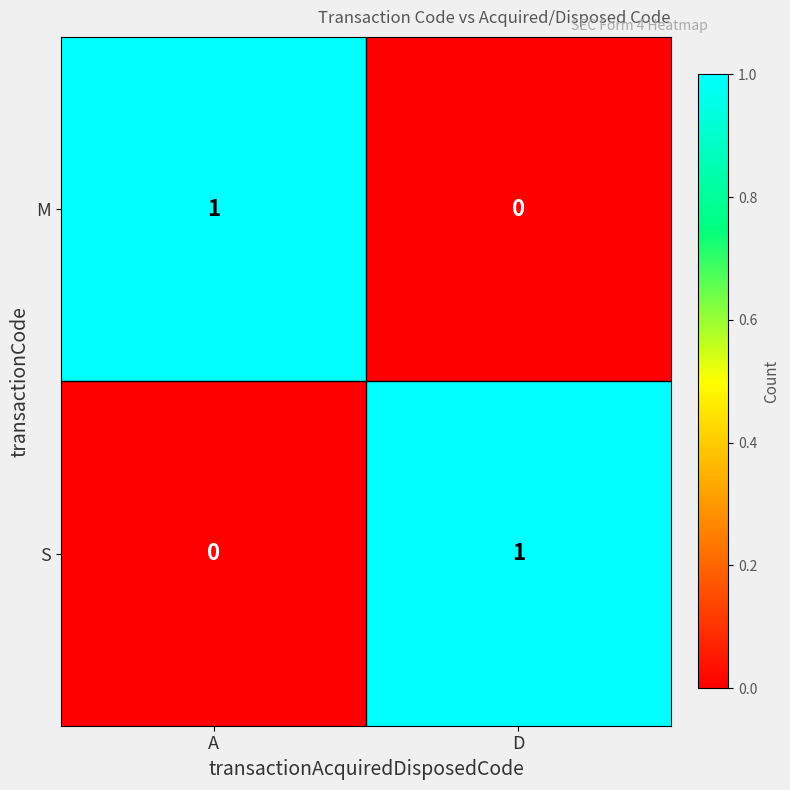

Is it true that M equals -1 at D?

False